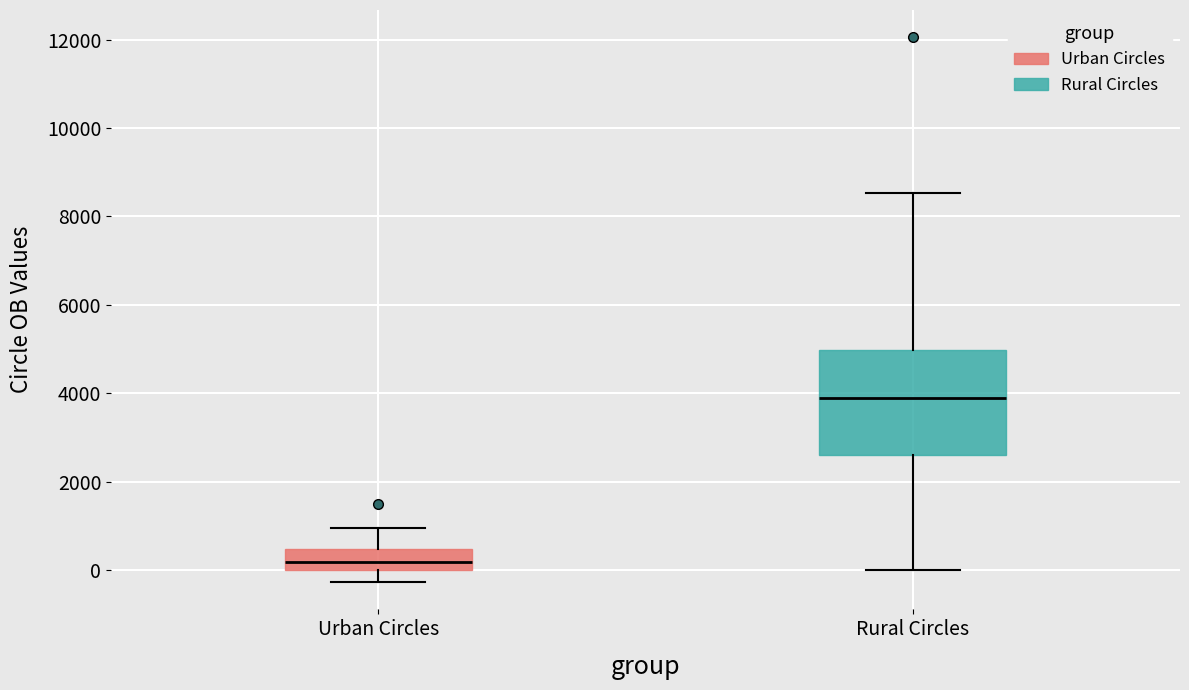

Reading left to right, read every box against the y-axis: the position of its median line, the range the box covers, and the ends of its whiskers. The values are not printed on the chart, so give them approximately, as read against the axis.

Urban Circles: median 200, box 0 to 400, whiskers -200 to 1000
Rural Circles: median 4000, box 2600 to 5000, whiskers 0 to 8600